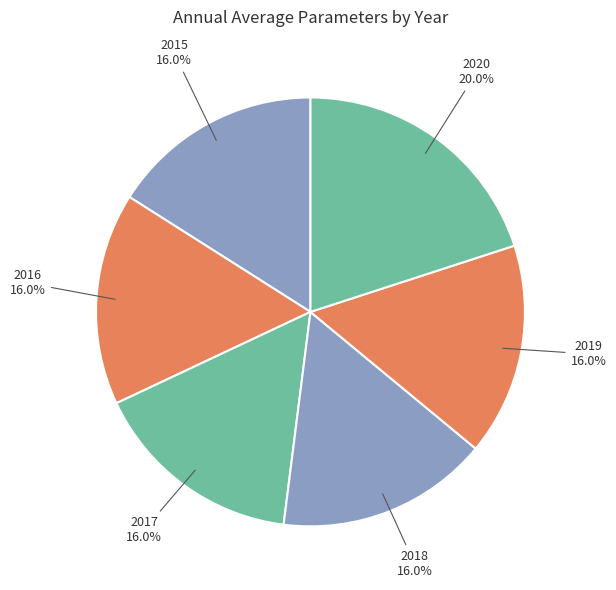

Combined, do 2016 and 2018 account for over 50%?

No